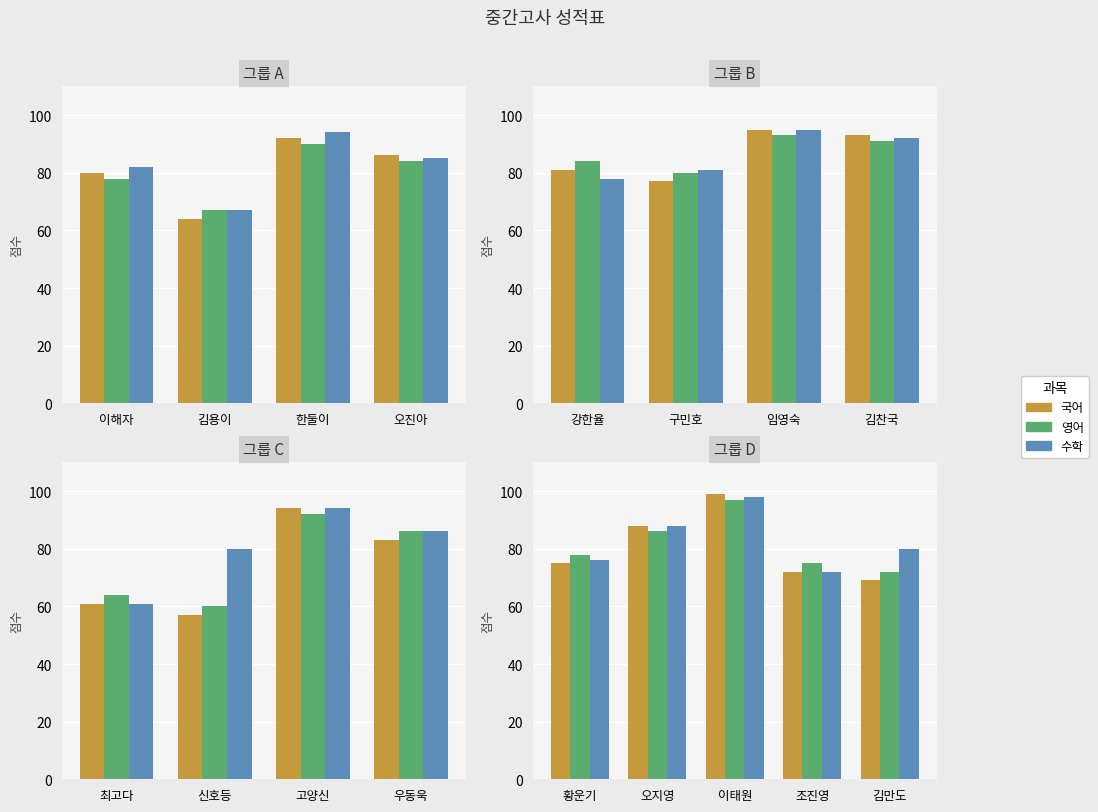

What are all the series names shown in the legend?

국어, 영어, 수학